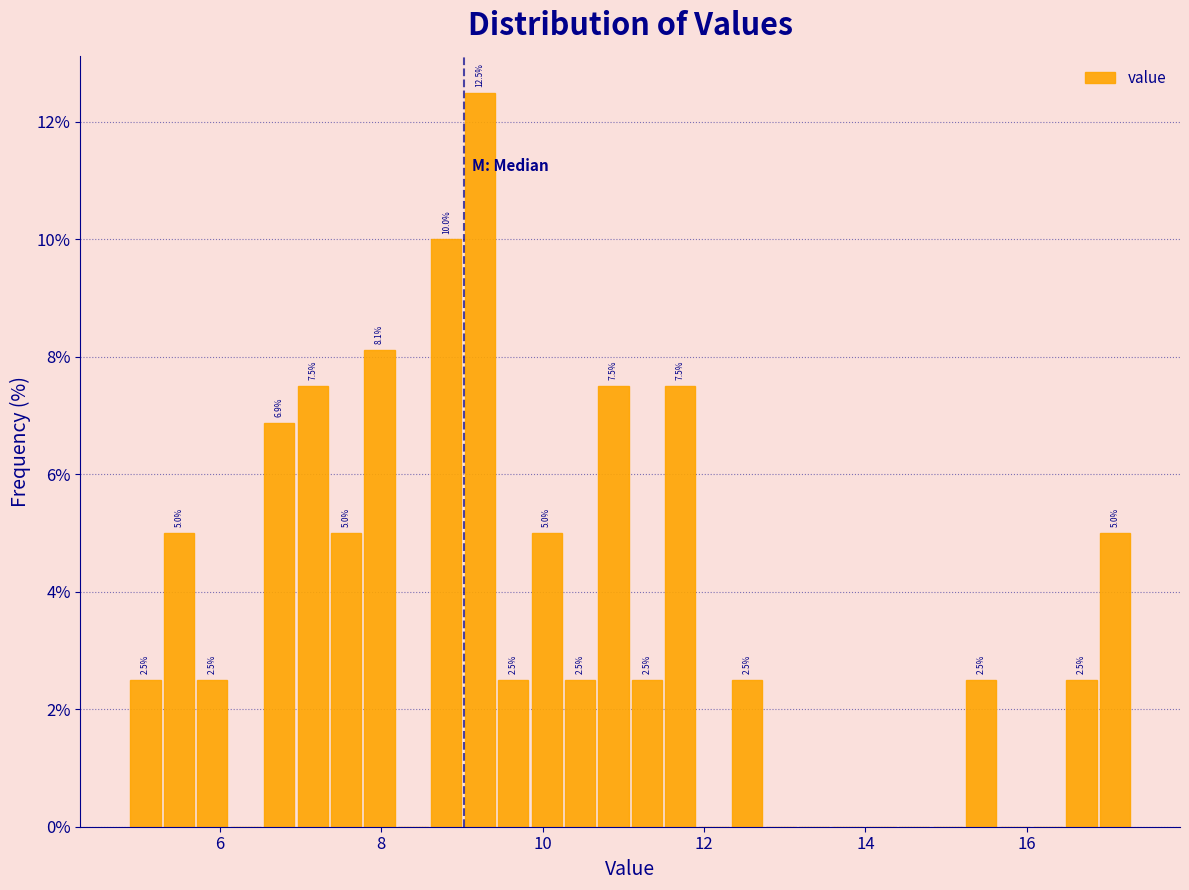

Read against the x-axis, roughly where is the centre of the tallest bar?

9.2